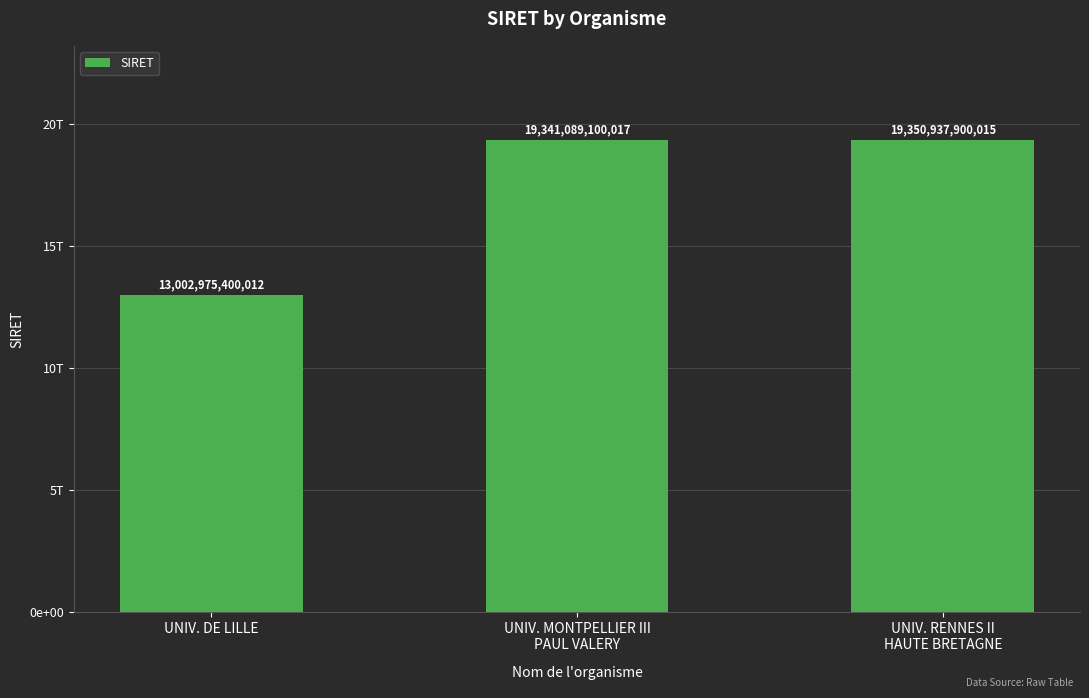

Approximately how many times larger is the value at UNIV. DE LILLE compared to UNIV. RENNES II
HAUTE BRETAGNE?

0.7